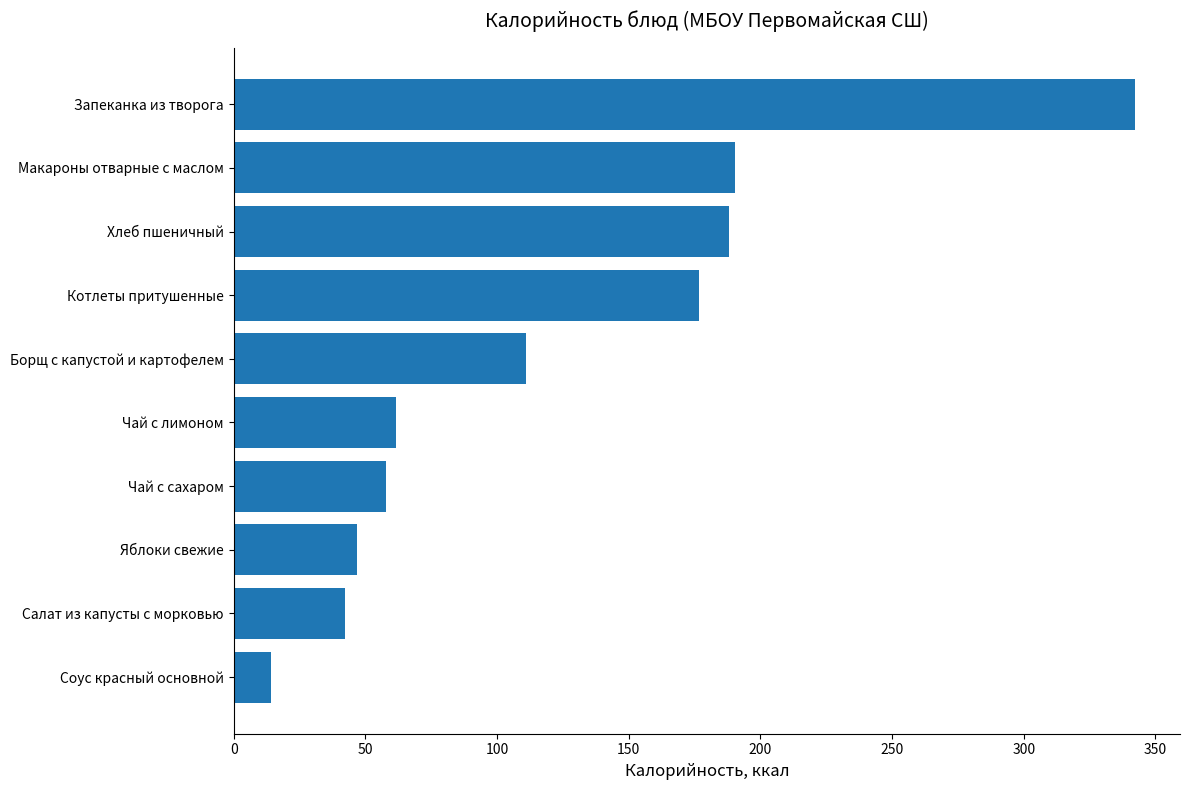

Which category has the highest value across all series?

Запеканка из творога